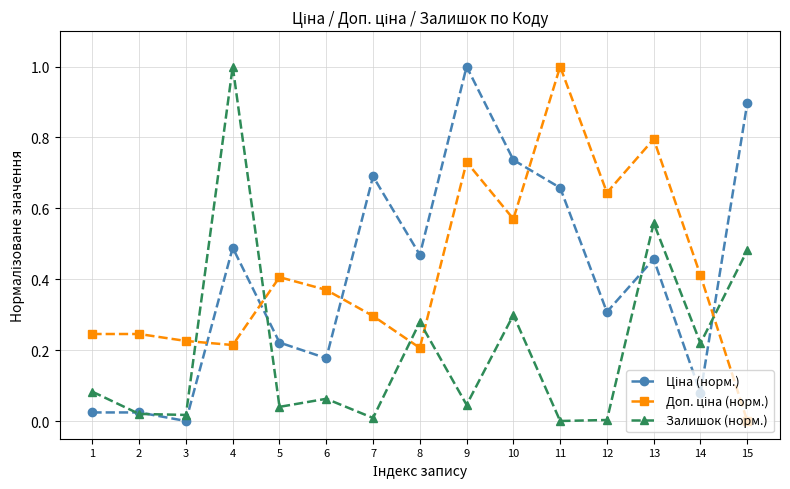

True or false: Залишок (норм.) has more than 2 interior local peaks.

True